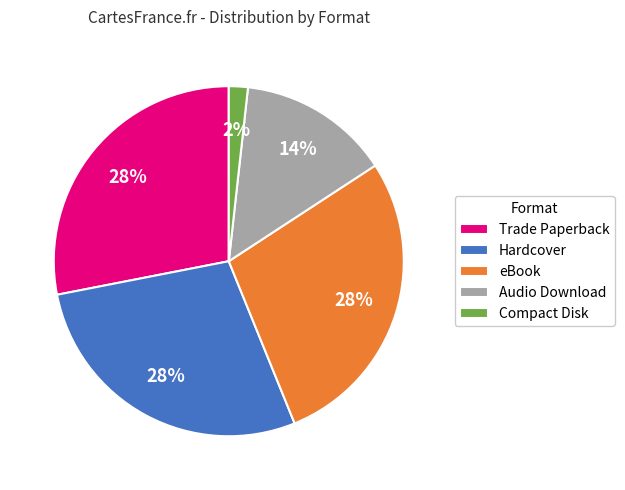

Combined, do Trade Paperback and Audio Download account for over 50%?

No